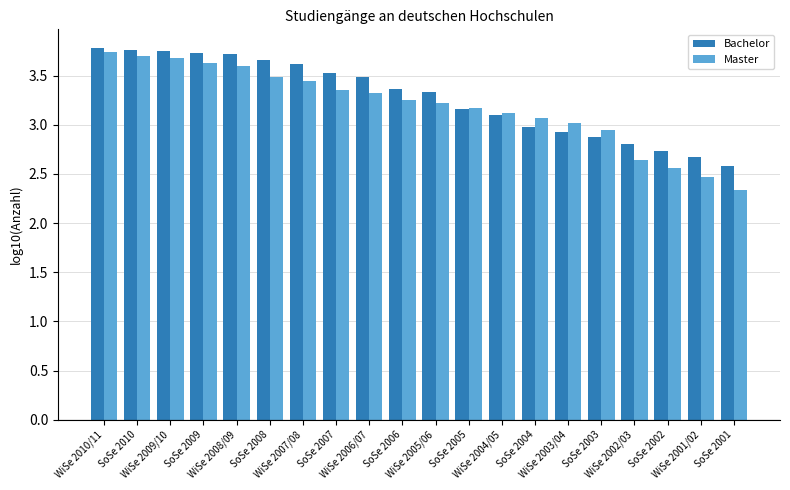

What is the average value of the Bachelor series?

3.3